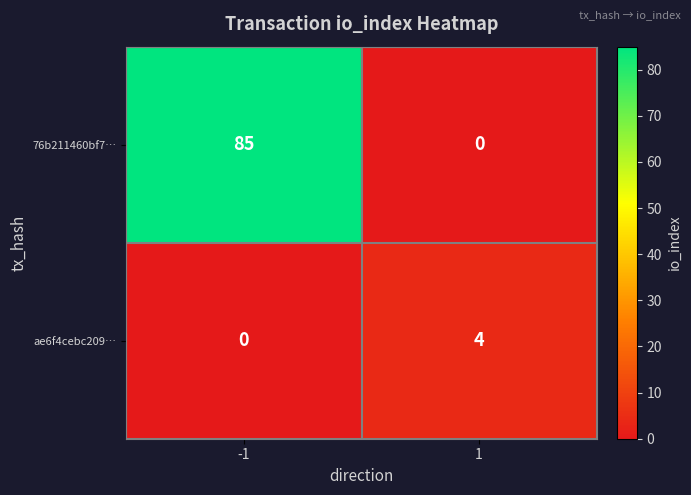

At which category is the sum across all series the highest?

-1